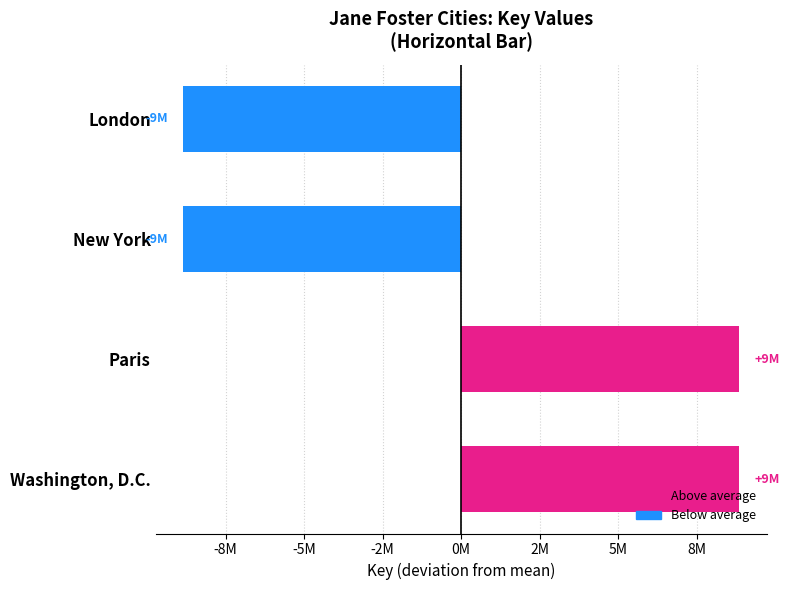

Does the chart contain any negative values?

Yes